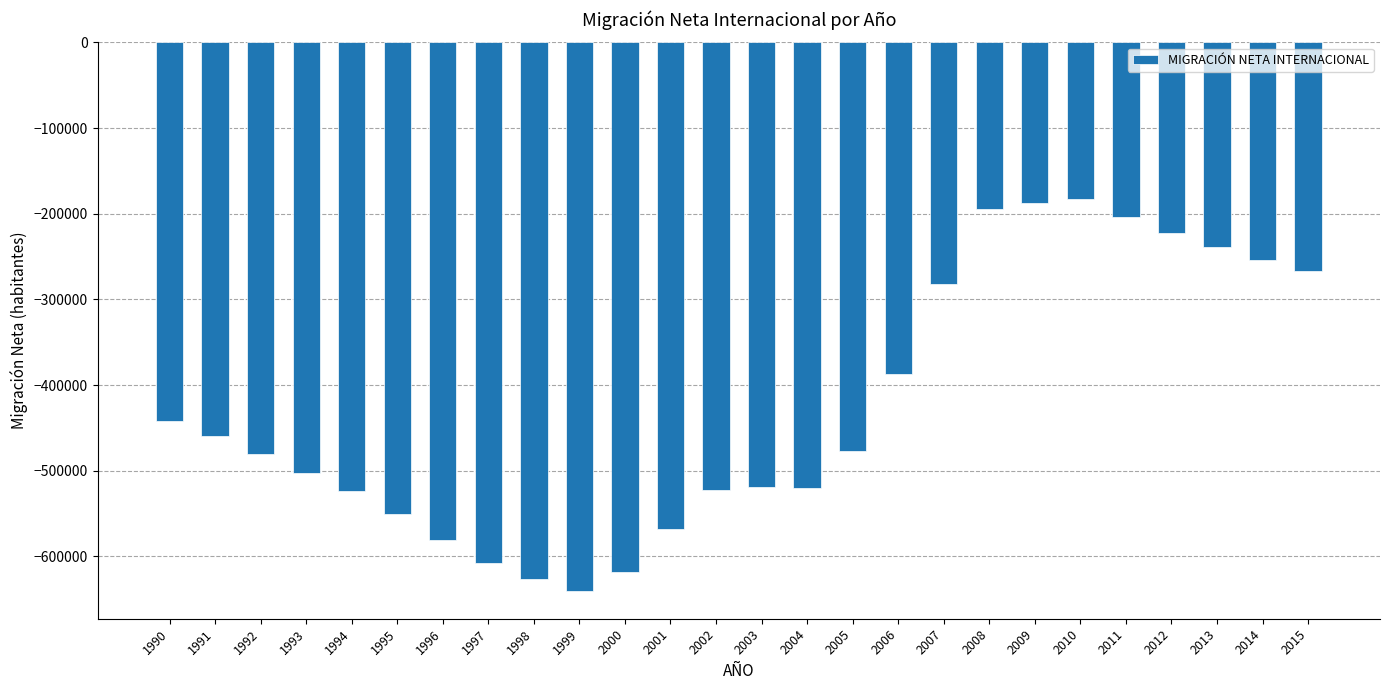

What is the maximum value shown in the chart?

-182532